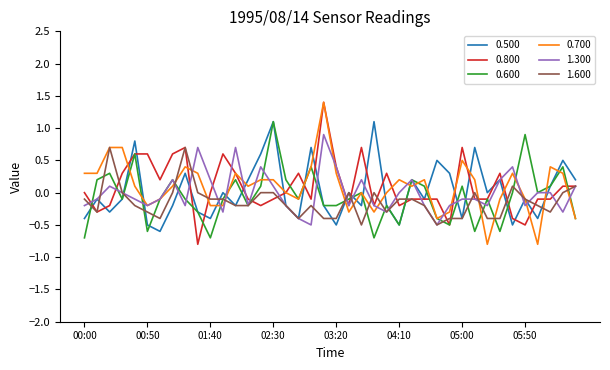

What is the smallest value displayed?

-0.8